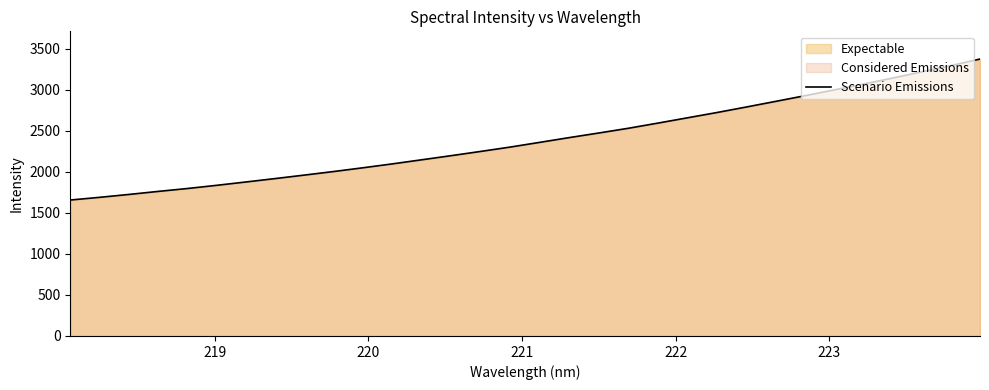

What is the difference between the maximum and minimum values?

1719.0